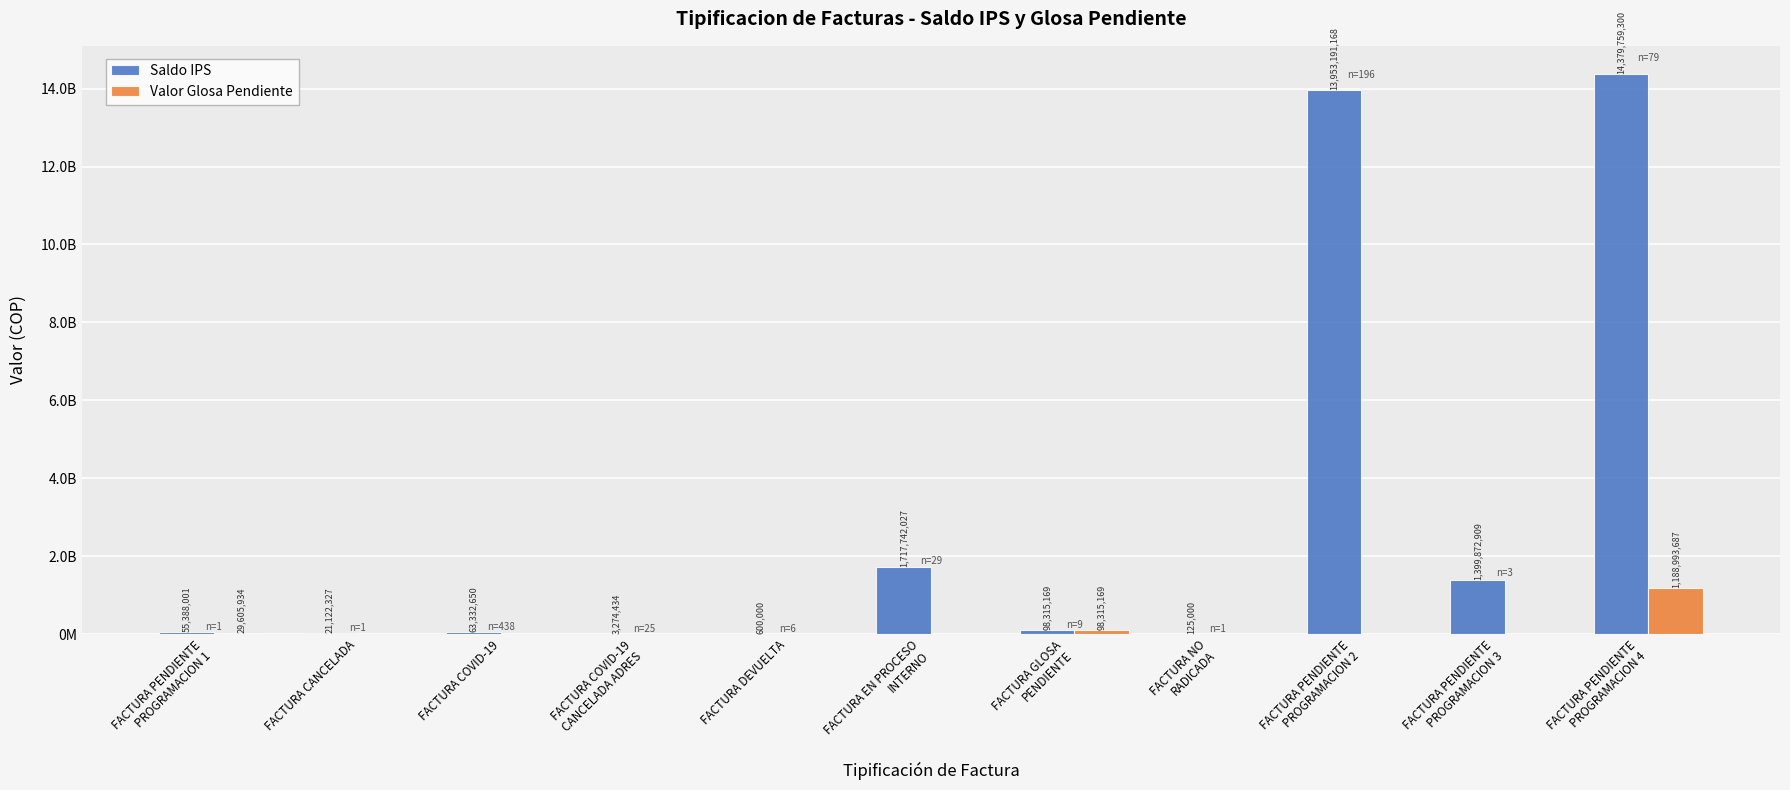

Reading left to right, list all the values displayed in this chart.

Saldo IPS: 55388001	21122327	63332650	3274434	600000	1717742027	98315169	125000	13953191168	1399872909	14379759300
Valor Glosa Pendiente: 29605934	0	0	0	0	0	98315169	0	0	0	1188993687